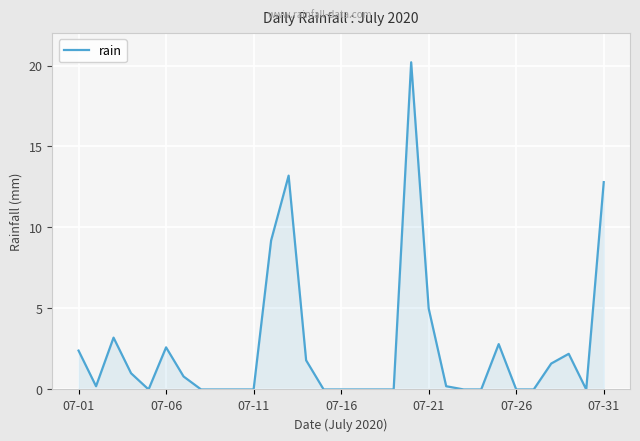

What is the difference between the maximum and minimum values?

20.2